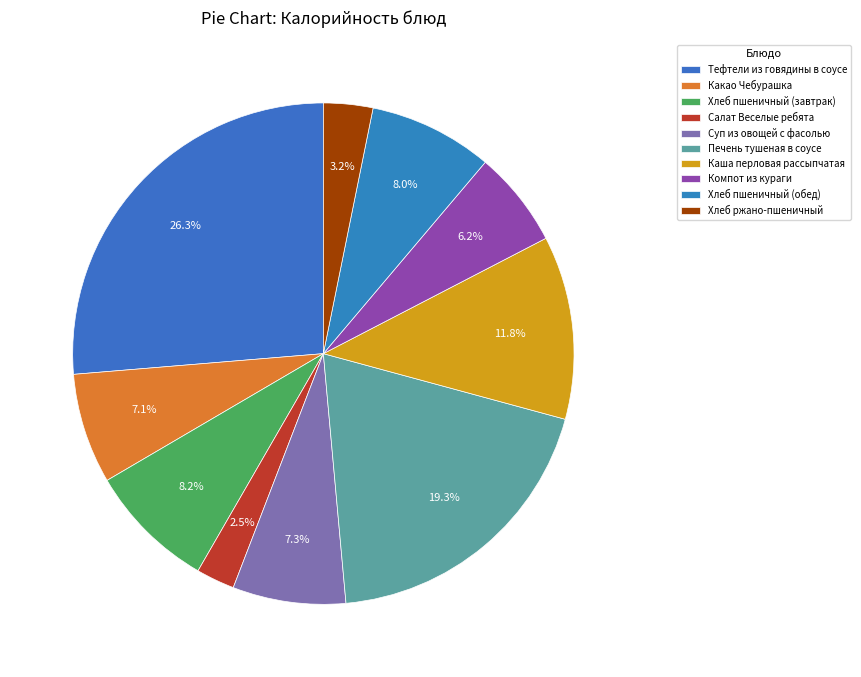

How many slices are in this pie chart?

10